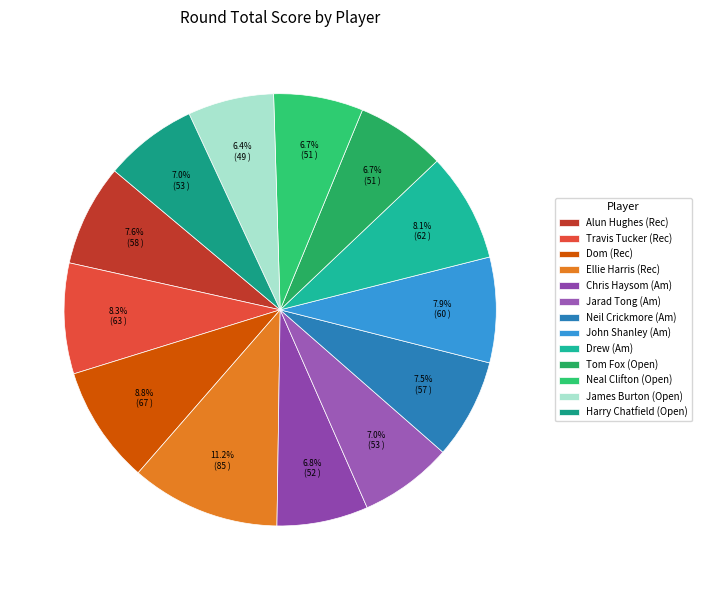

Count the number of slices in the pie.

13